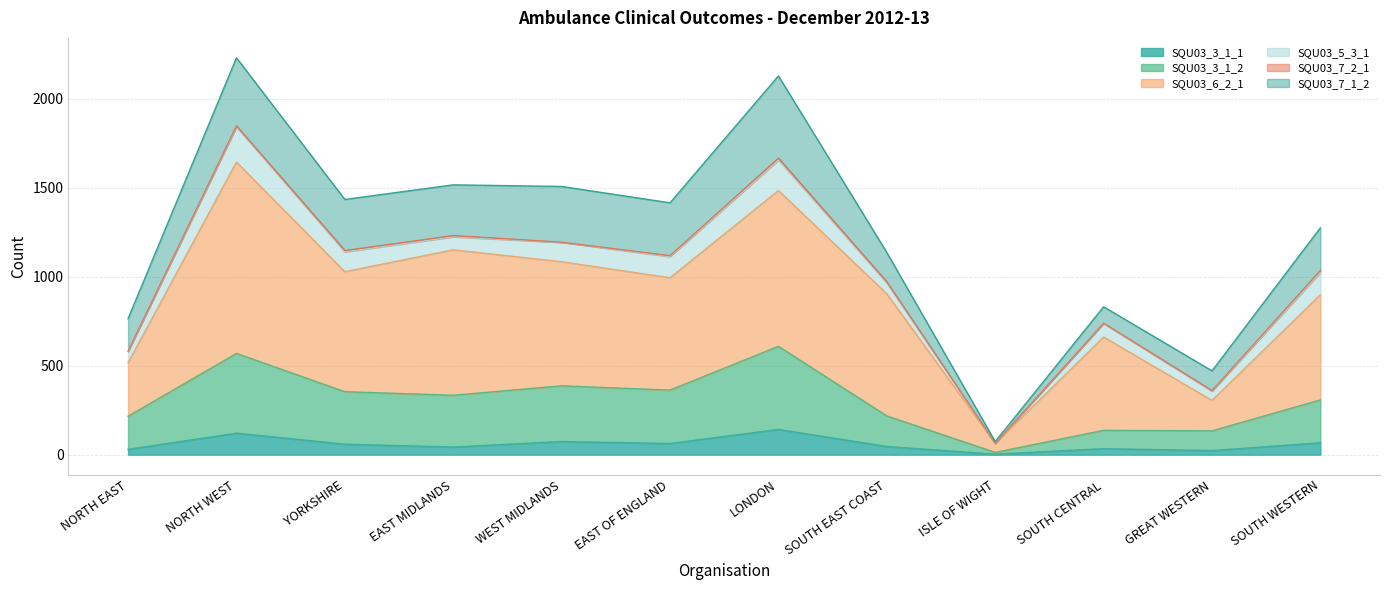

What is the maximum value for SQU03_3_1_1?

142